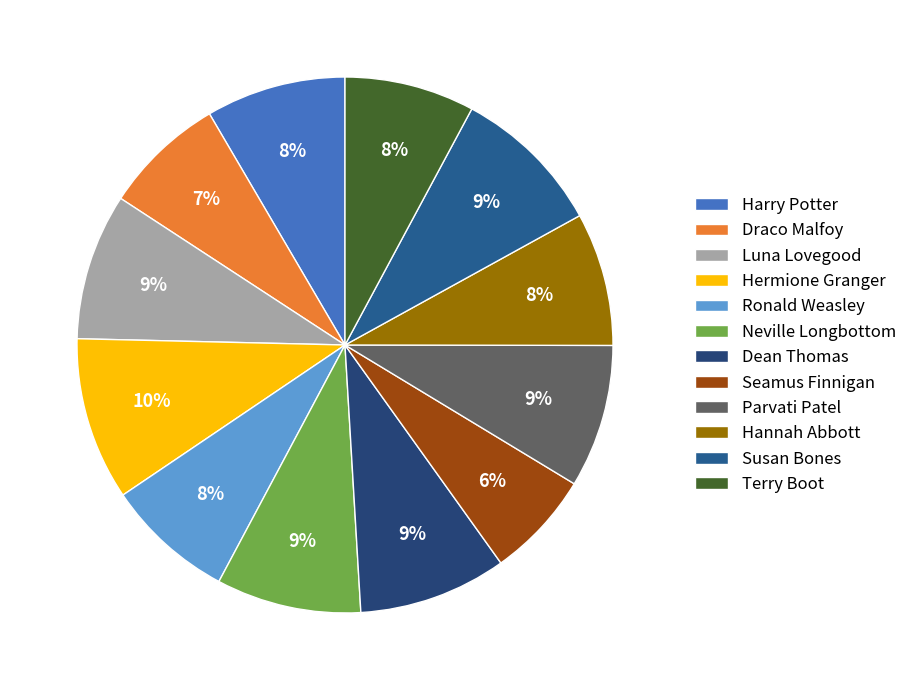

Which slice is the largest?

Hermione Granger